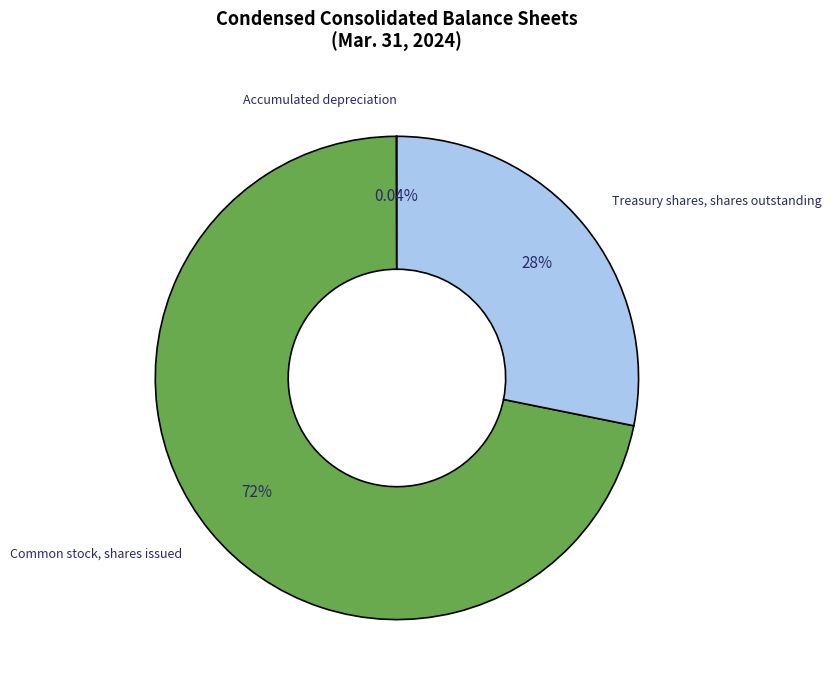

What is the largest slice in the pie chart?

Common stock, shares issued